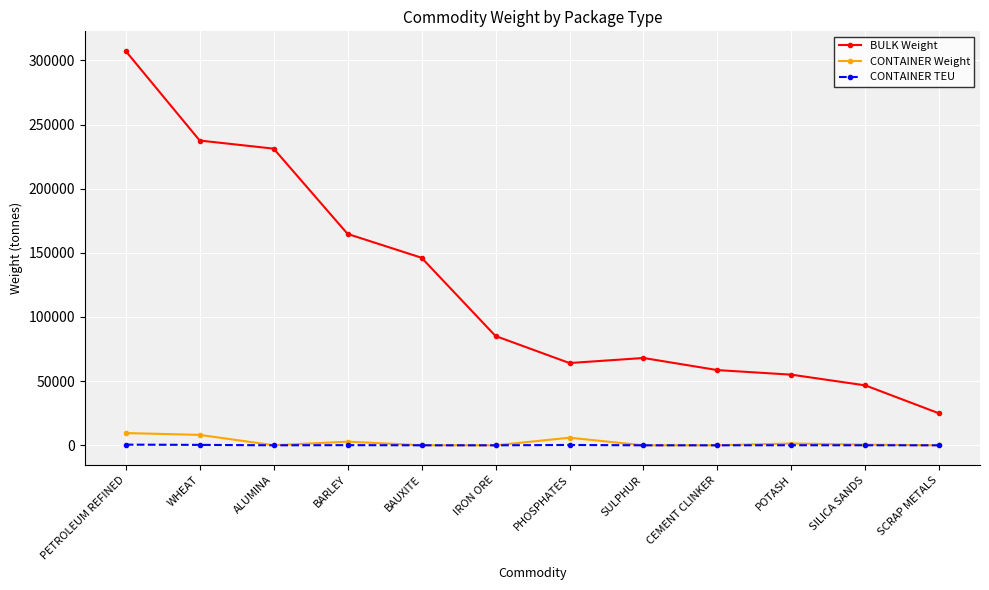

What is the difference between the highest and lowest values at PHOSPHATES?

63847.5